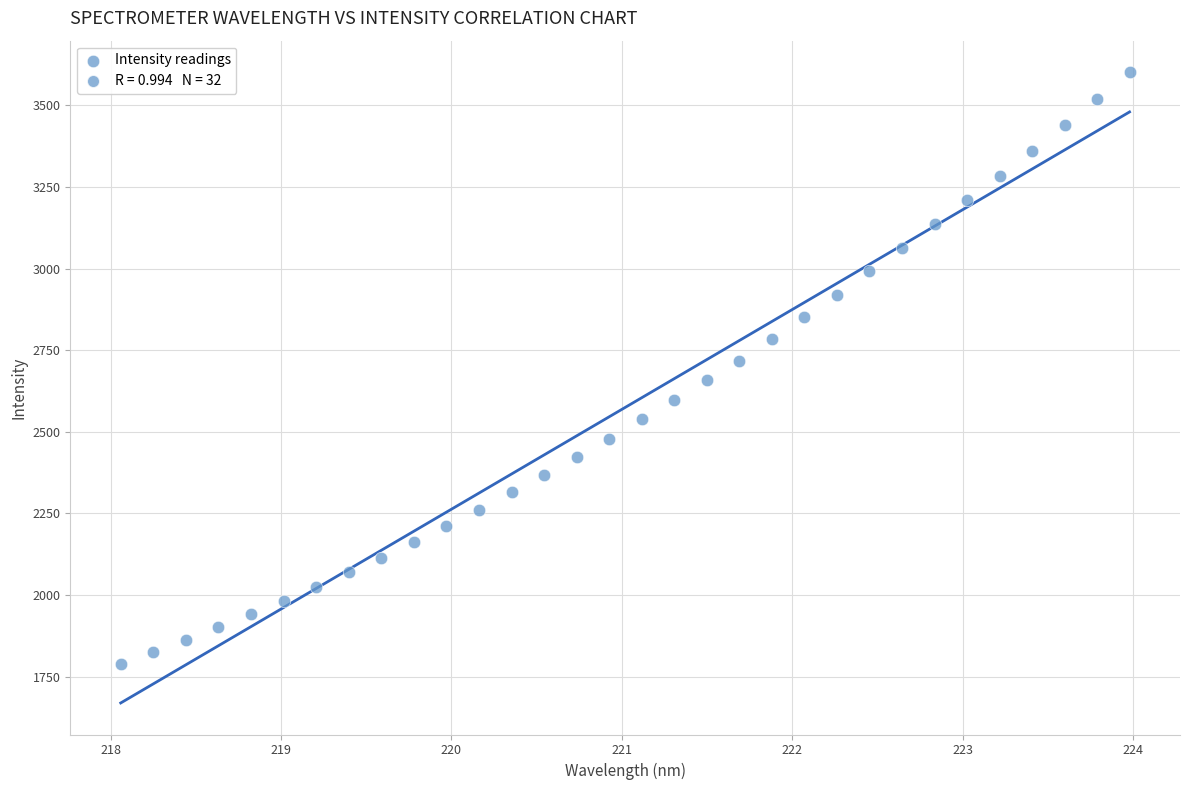

What is the range of X values (max minus min)?

5.9